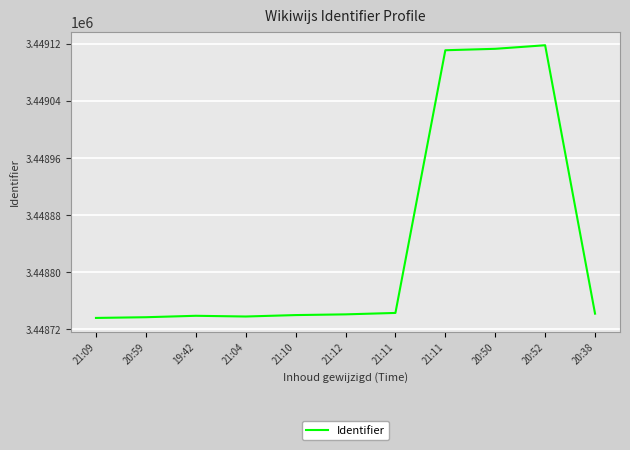

What is the change in value from 21:12 to 20:52?

+377